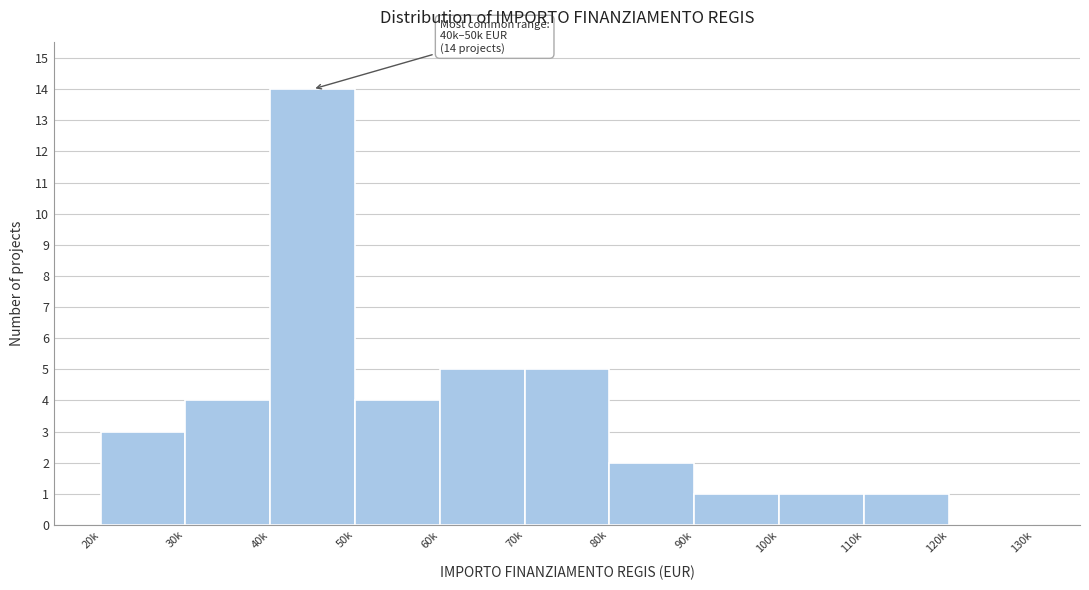

Reading left to right, list all the values displayed in this chart.

20k=3	30k=4	40k=14	50k=4	60k=5	70k=5	80k=2	90k=1	100k=1	110k=1	120k=0